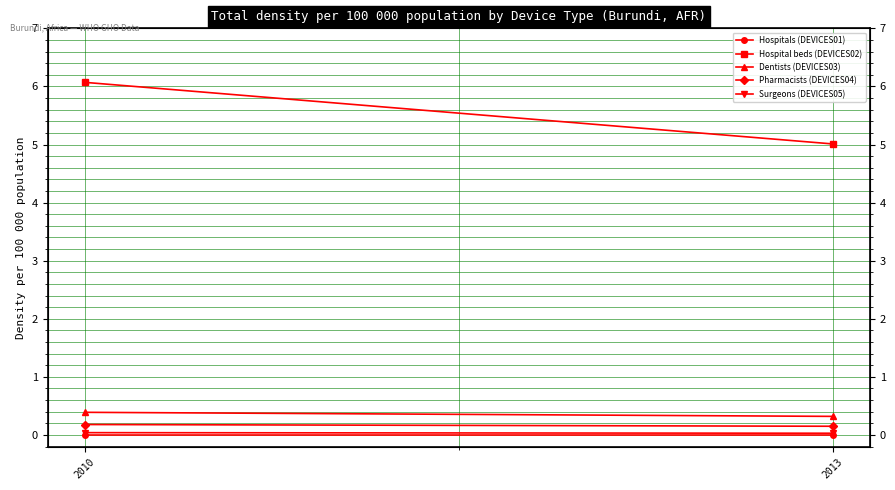

Is this an area chart (filled region under the line)?

No